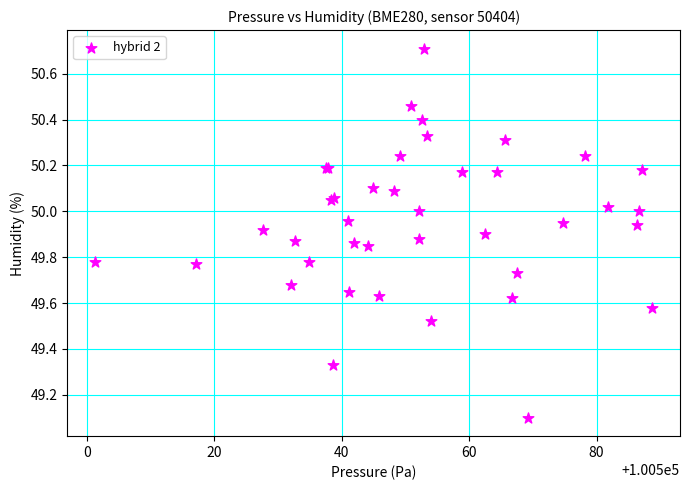

What Y value in the scatter plot is closest to 49?

49.1